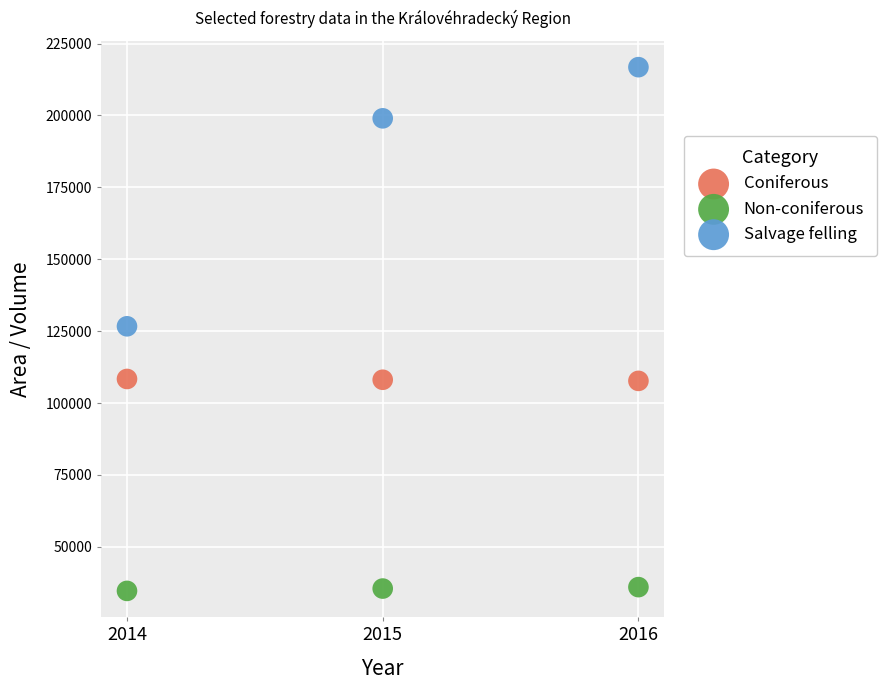

What are all the series names shown in the legend?

Coniferous, Non-coniferous, Salvage felling